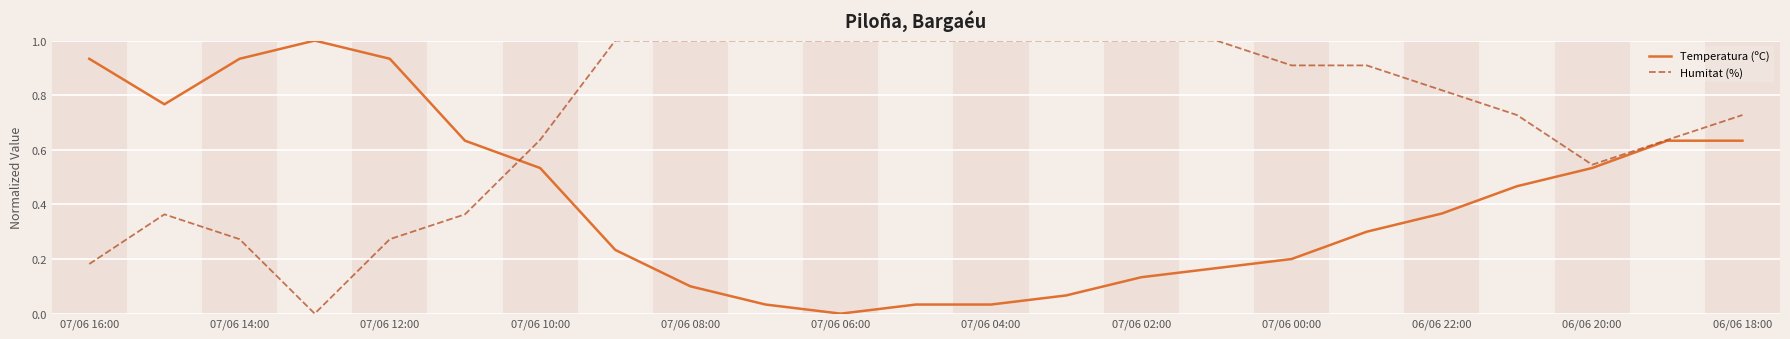

What is the highest value of the Humitat (%) series?

1.0